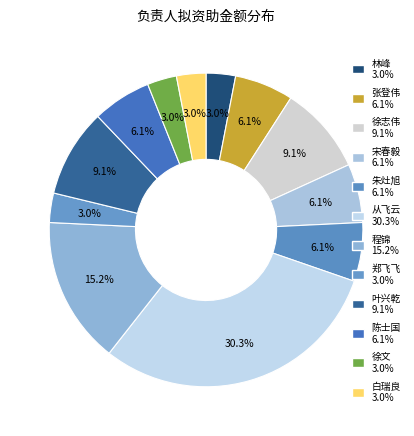

Count the number of slices in the pie.

12